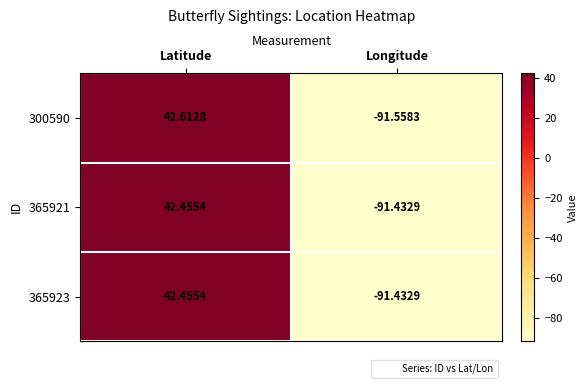

At which category does the chart reach its minimum across all series?

Longitude